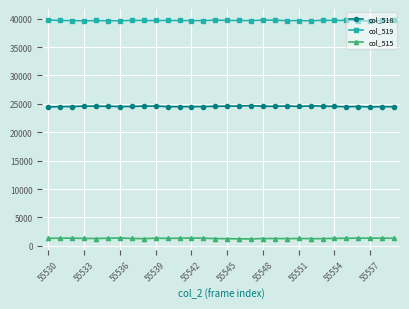

True or false: col_518 and col_519 intersect in this chart.

False